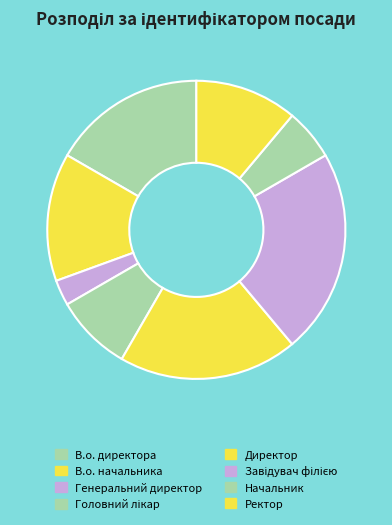

Does Ректор account for over 50% of the chart?

No